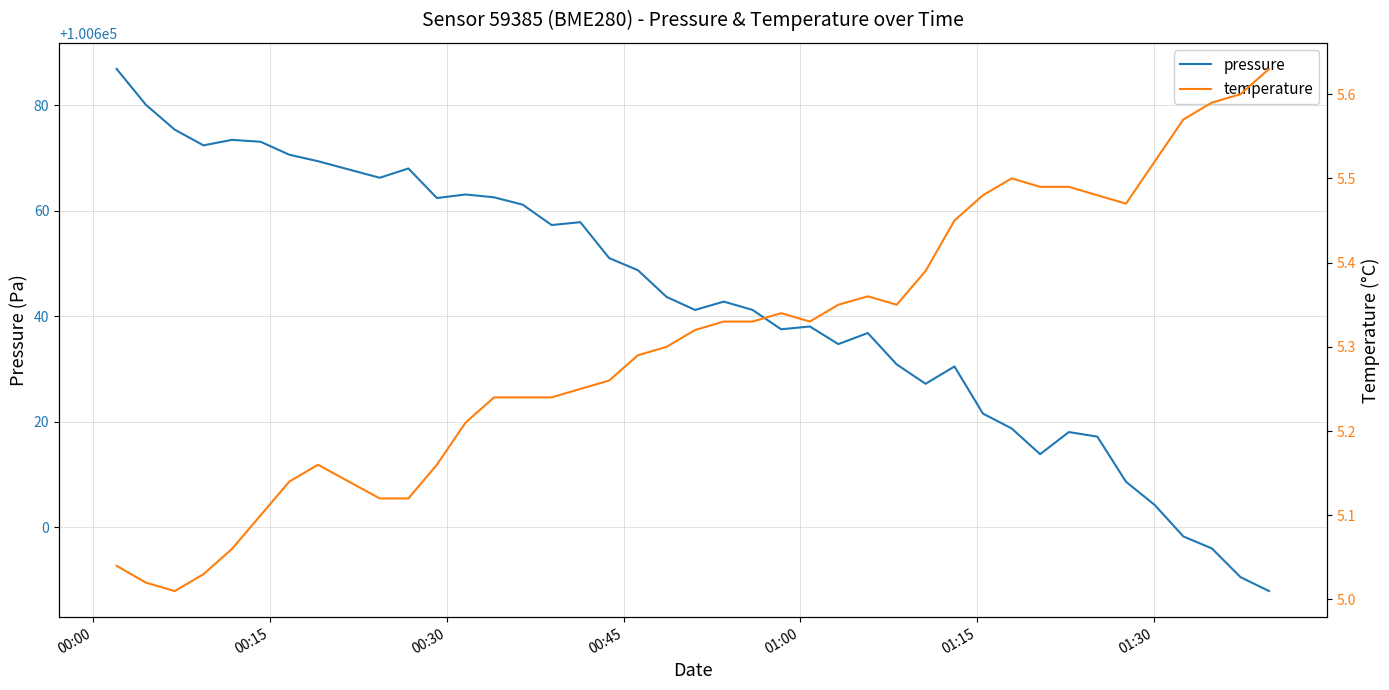

What is the lowest value of the pressure series?

100587.9